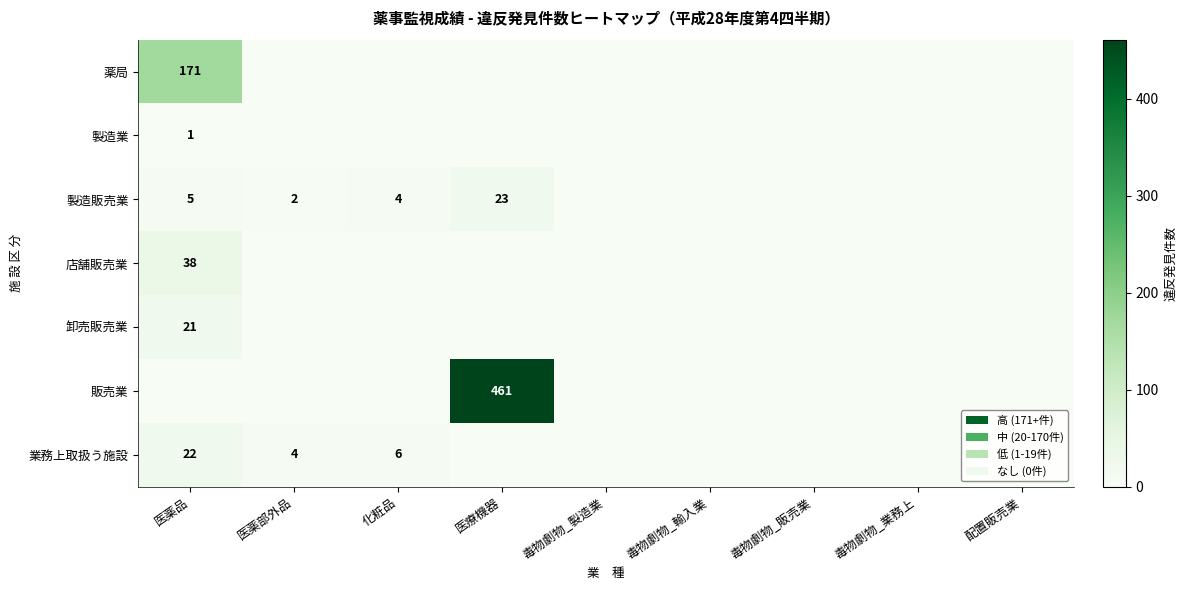

The 製造業 series shows 1 at 医薬品. True or false?

True